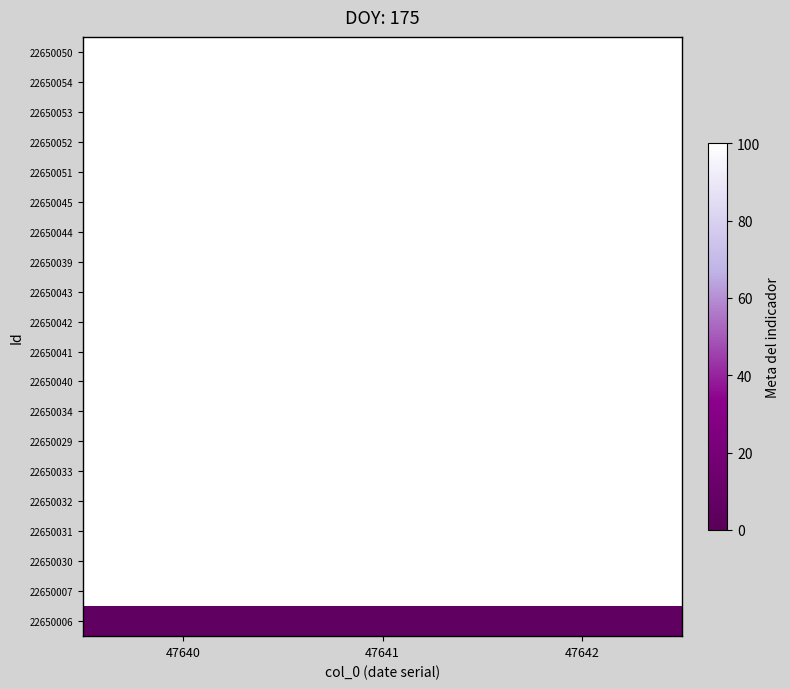

Reading left to right, what are all the values shown in this chart?

22650050: 47640=100	47641=100	47642=100
22650054: 47640=100	47641=100	47642=100
22650053: 47640=100	47641=100	47642=100
22650052: 47640=100	47641=100	47642=100
22650051: 47640=100	47641=100	47642=100
22650045: 47640=100	47641=100	47642=100
22650044: 47640=100	47641=100	47642=100
22650039: 47640=100	47641=100	47642=100
22650043: 47640=100	47641=100	47642=100
22650042: 47640=100	47641=100	47642=100
22650041: 47640=100	47641=100	47642=100
22650040: 47640=100	47641=100	47642=100
22650034: 47640=100	47641=100	47642=100
22650029: 47640=100	47641=100	47642=100
22650033: 47640=100	47641=100	47642=100
22650032: 47640=100	47641=100	47642=100
22650031: 47640=100	47641=100	47642=100
22650030: 47640=100	47641=100	47642=100
22650007: 47640=100	47641=100	47642=100
22650006: 47640=5	47641=5	47642=5